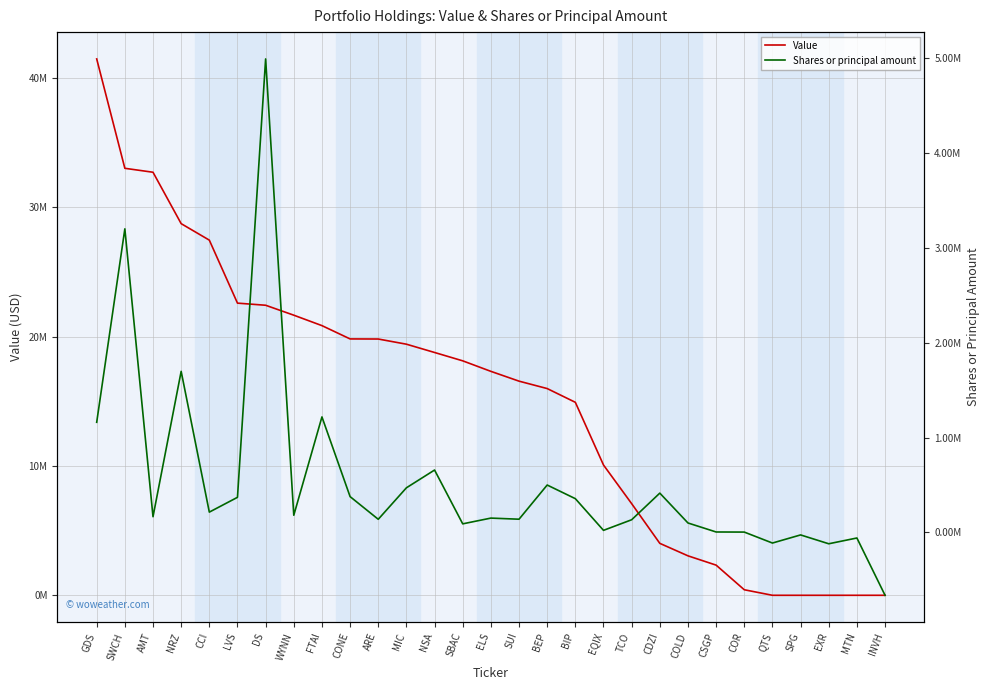

True or false: Value and Shares or principal amount cross at least once.

False